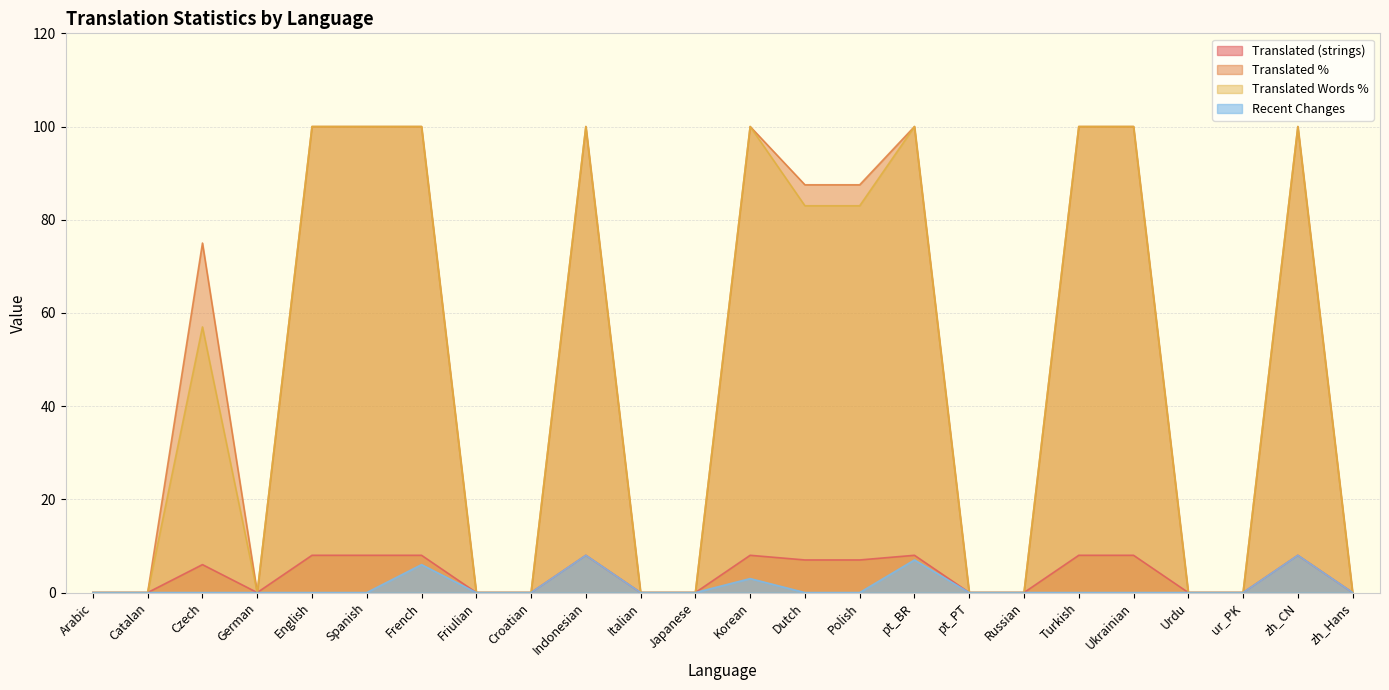

Which series has the widest spread of values?

translated_percent